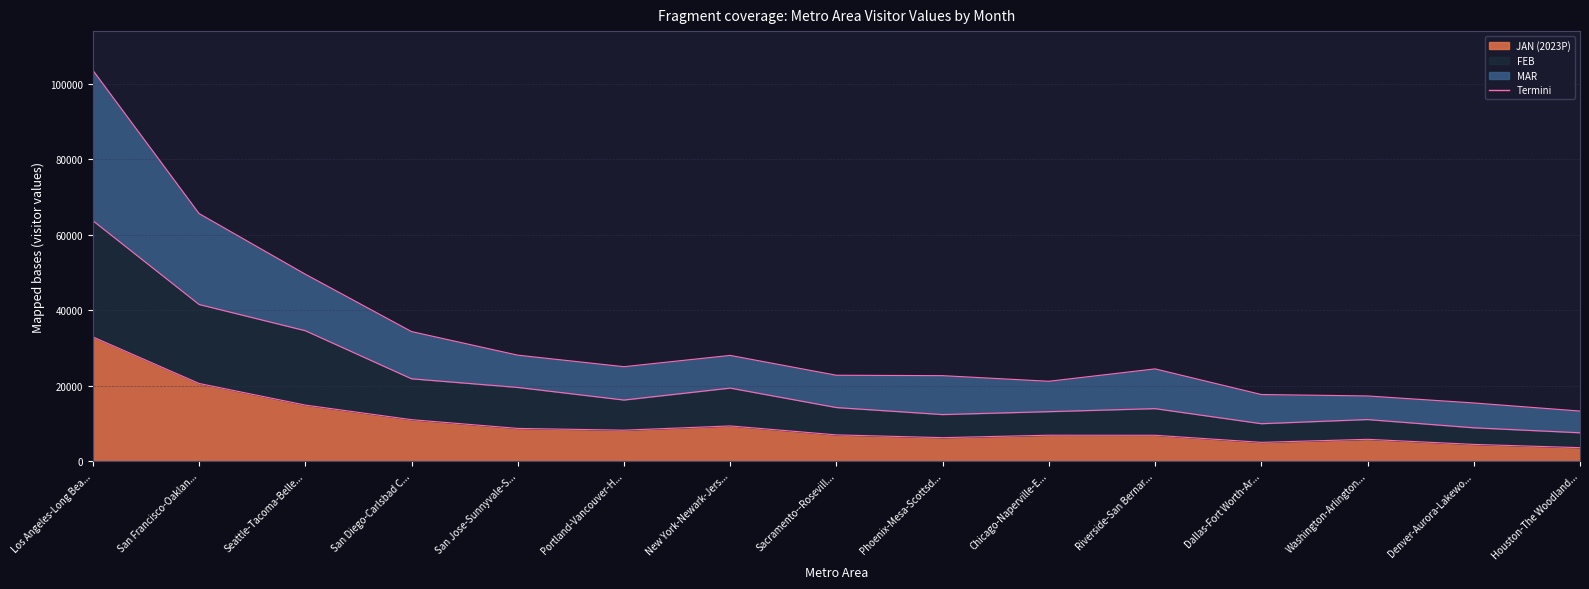

What is the highest value of the MAR series?

103627.8